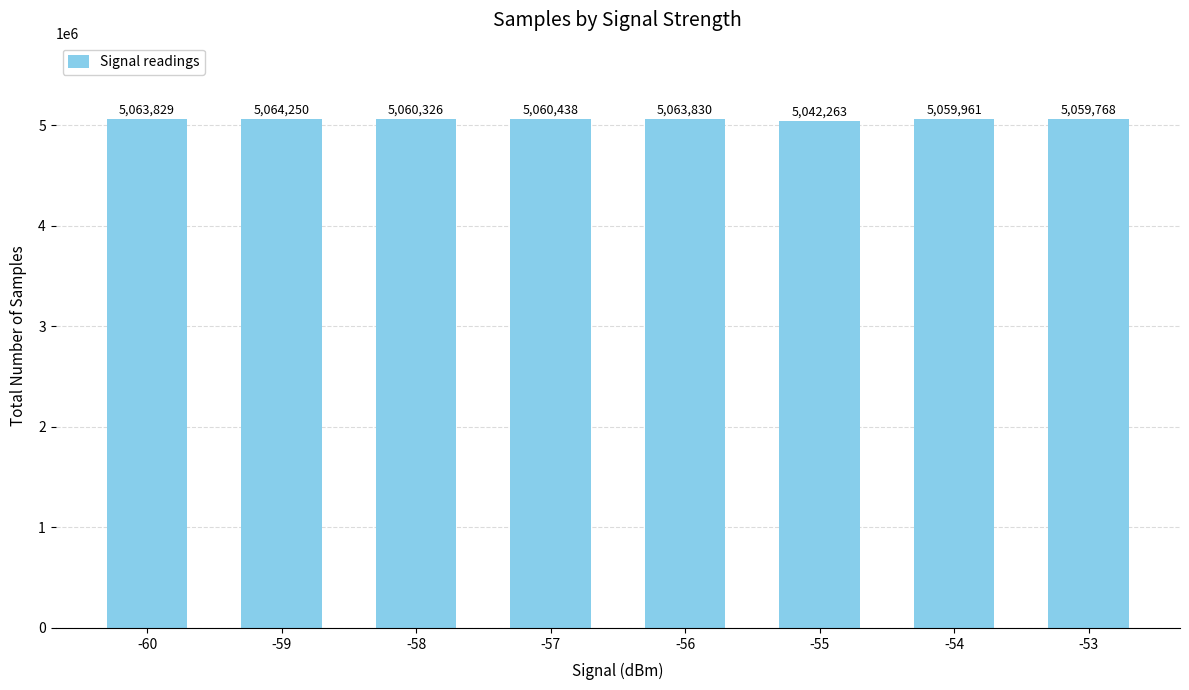

Reading right to left, what are all the values shown in this chart?

5059768	5059961	5042263	5063830	5060438	5060326	5064250	5063829